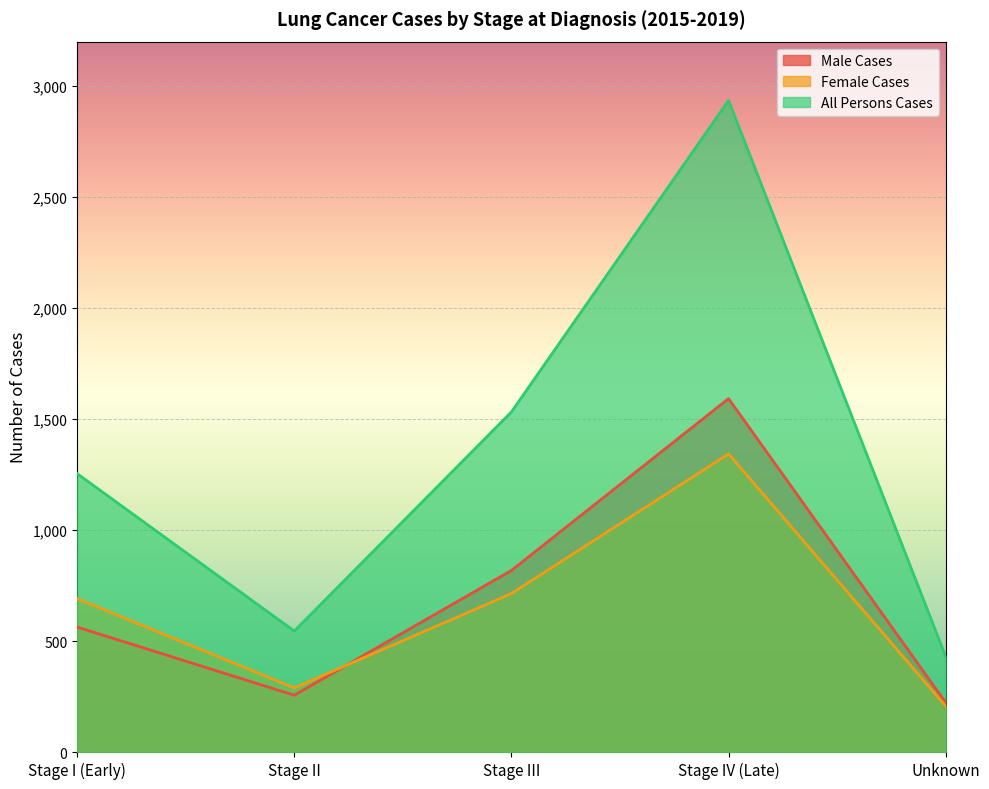

How many lines are shown in the chart?

3